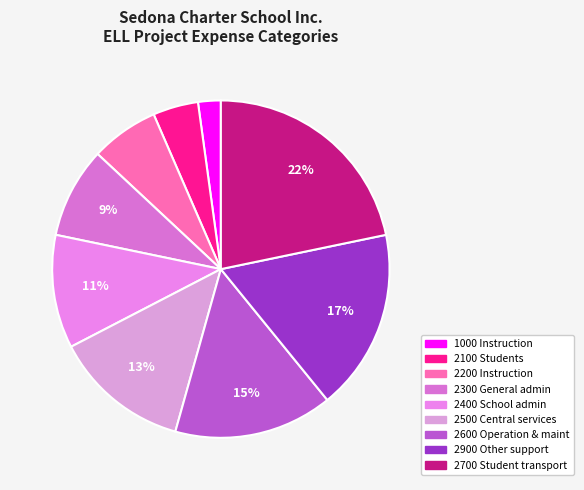

Count the number of slices in the pie.

9